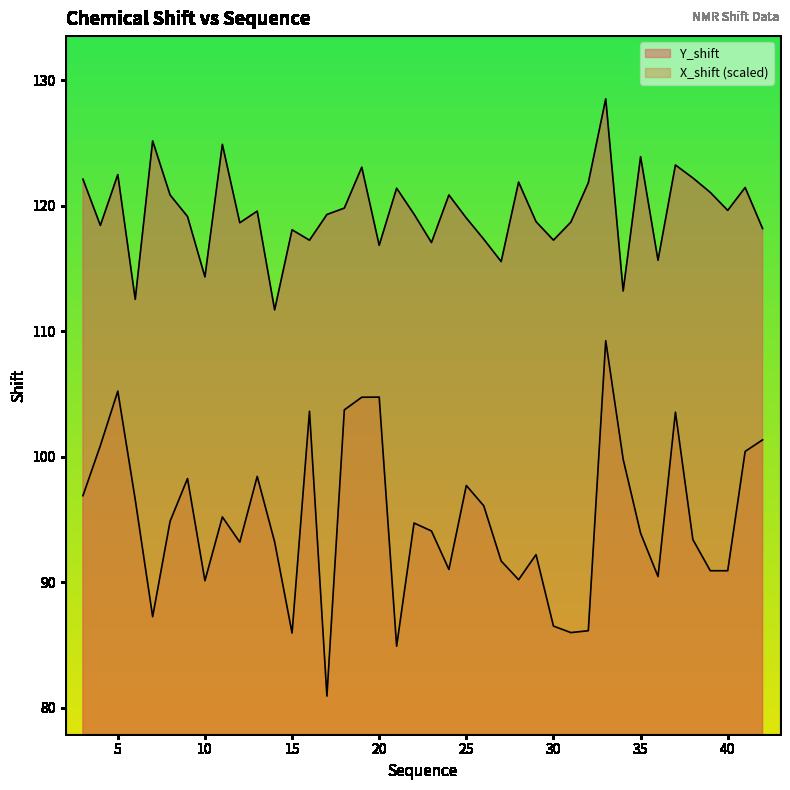

What is the value of the X_shift point at the 8th from the left?

90.1